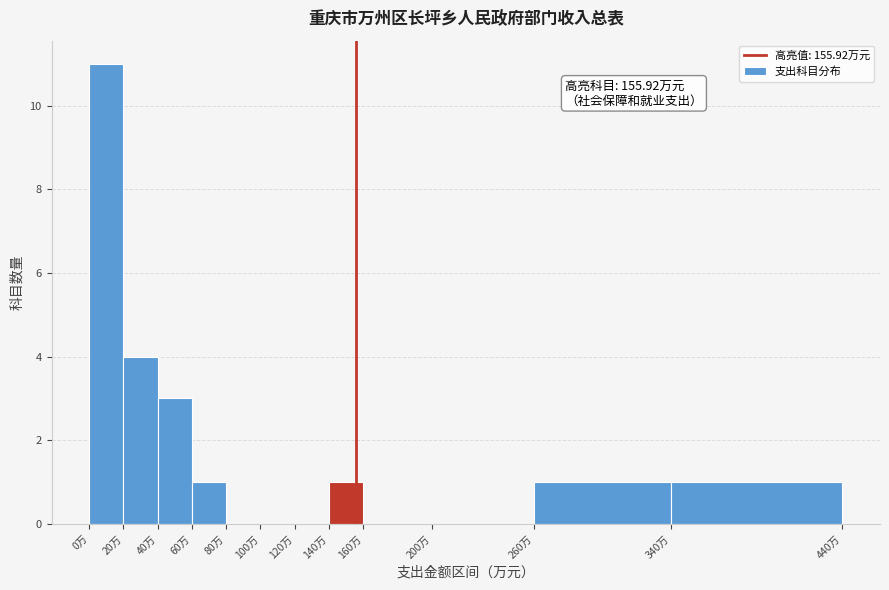

Which range on the x-axis has the tallest bar?

0 to 20